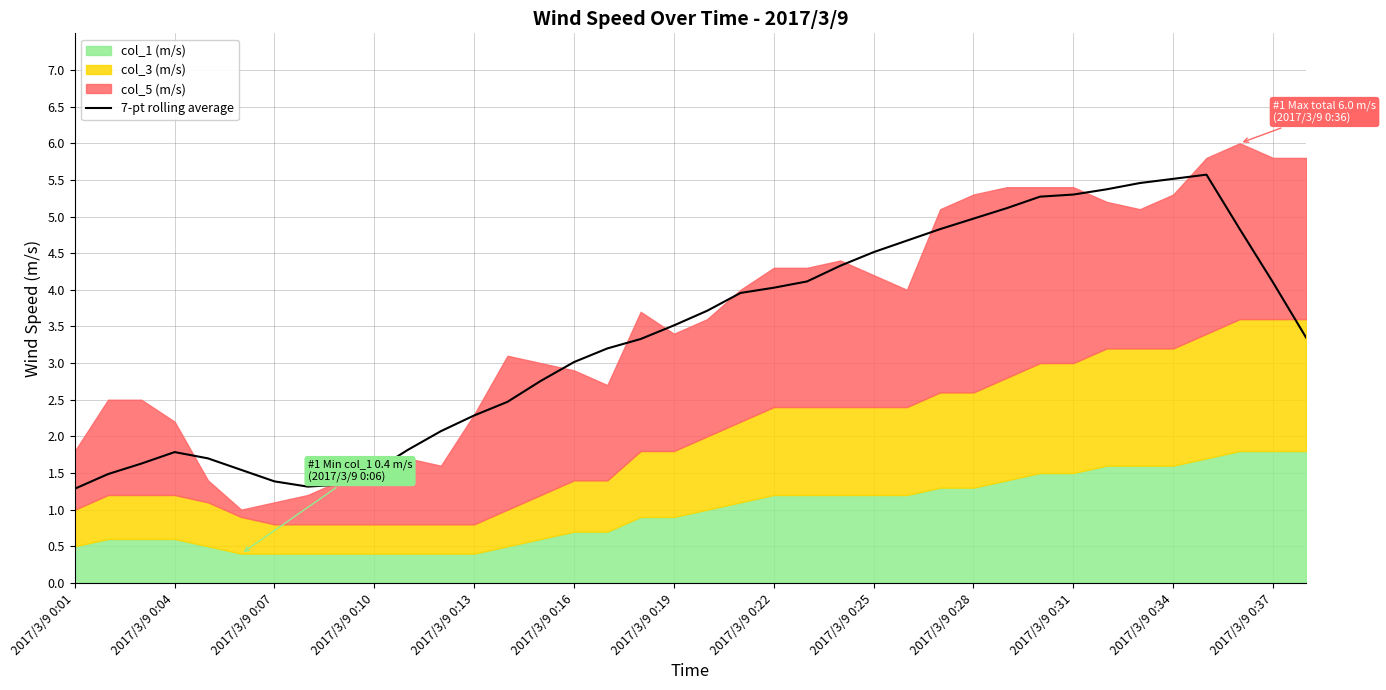

What is the greatest value displayed?

5.6